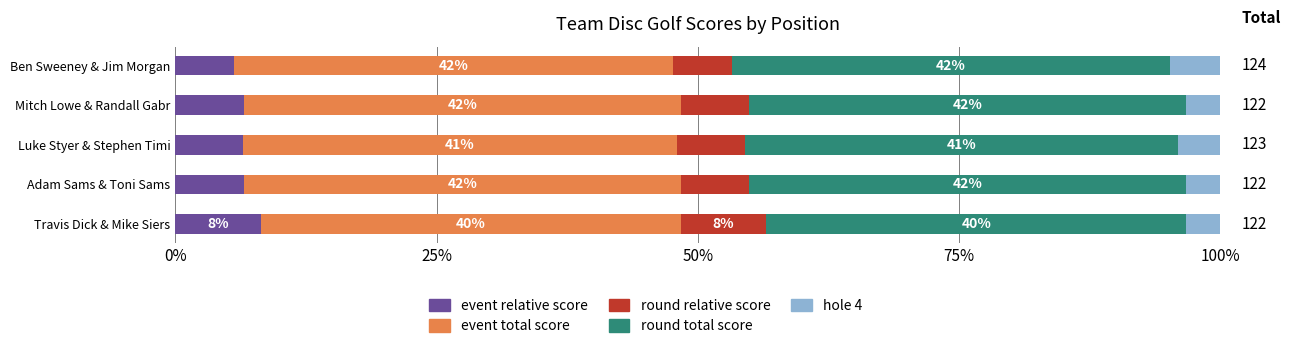

True or false: event_total_score has a value of 41.9 at Ben Sweeney & Jim Morgan.

True